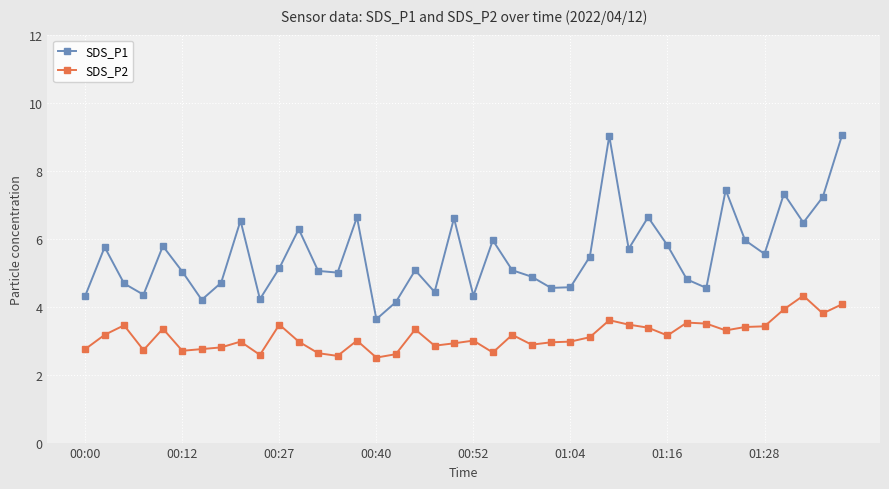

True or false: SDS_P1 and SDS_P2 cross at least once.

False